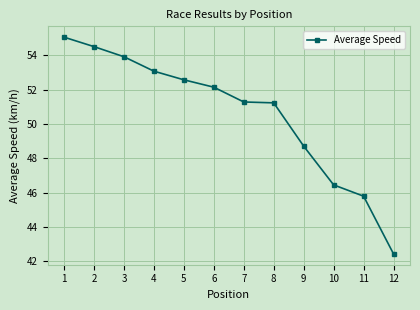

Which category has the highest value across all series?

1